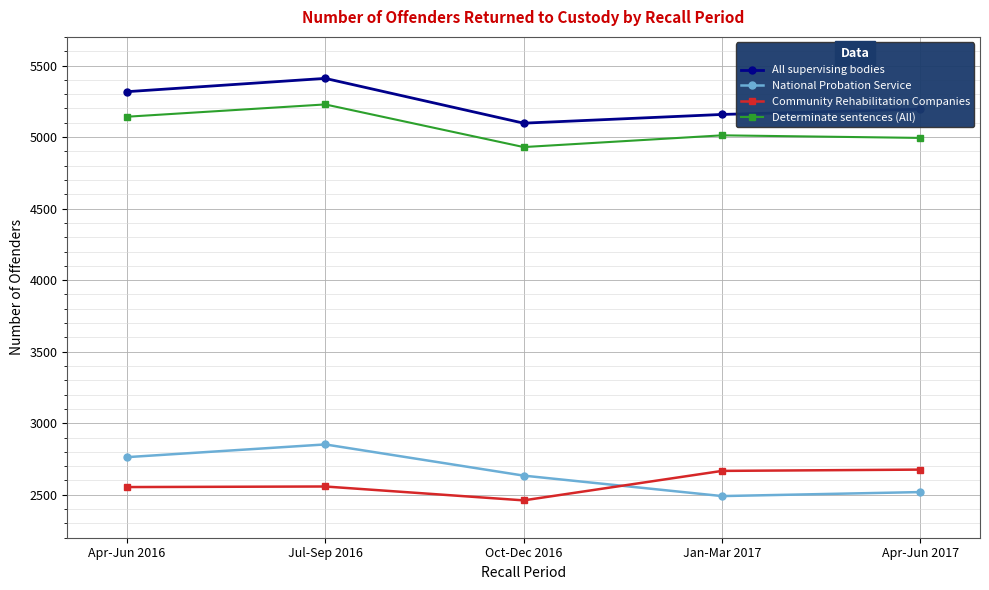

What position from the right is Apr-Jun 2016?

5